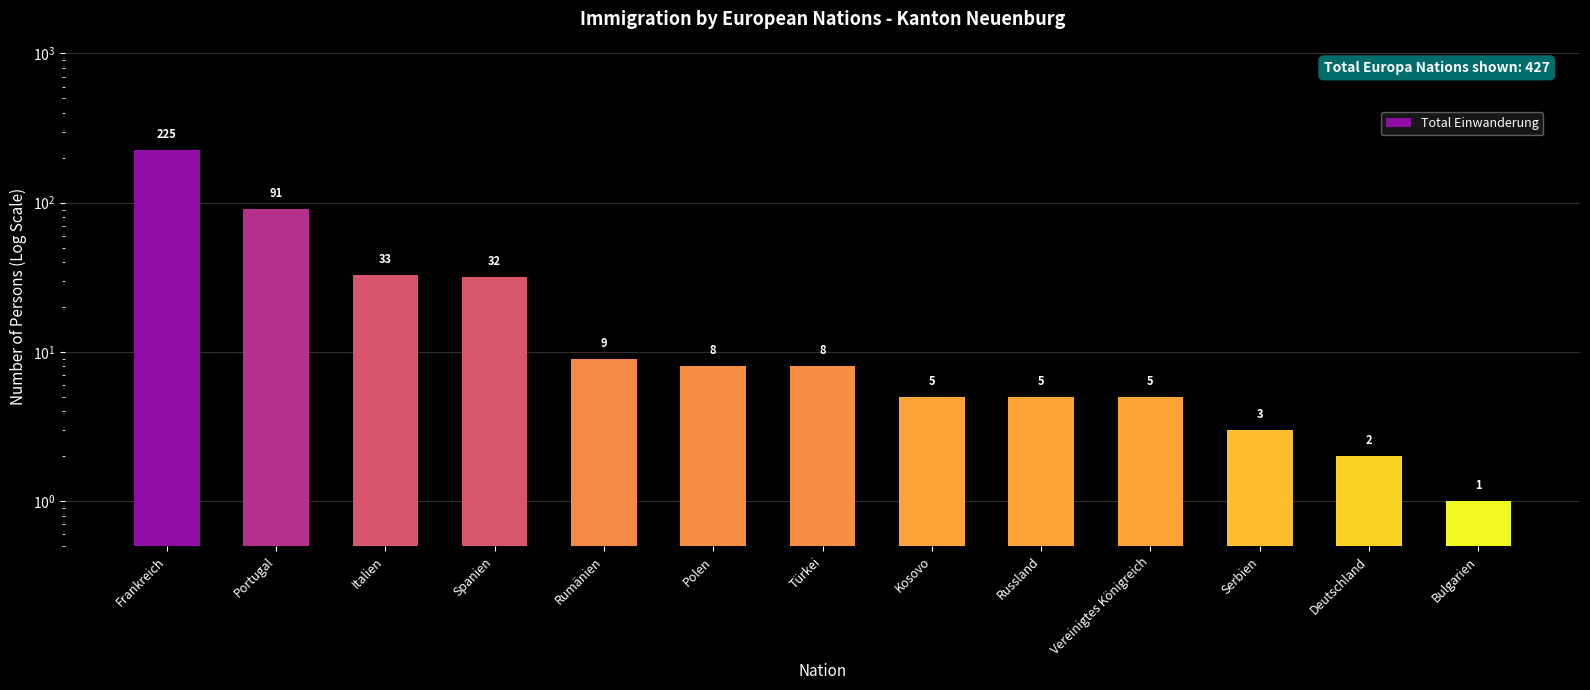

How many data points does each series have?

13